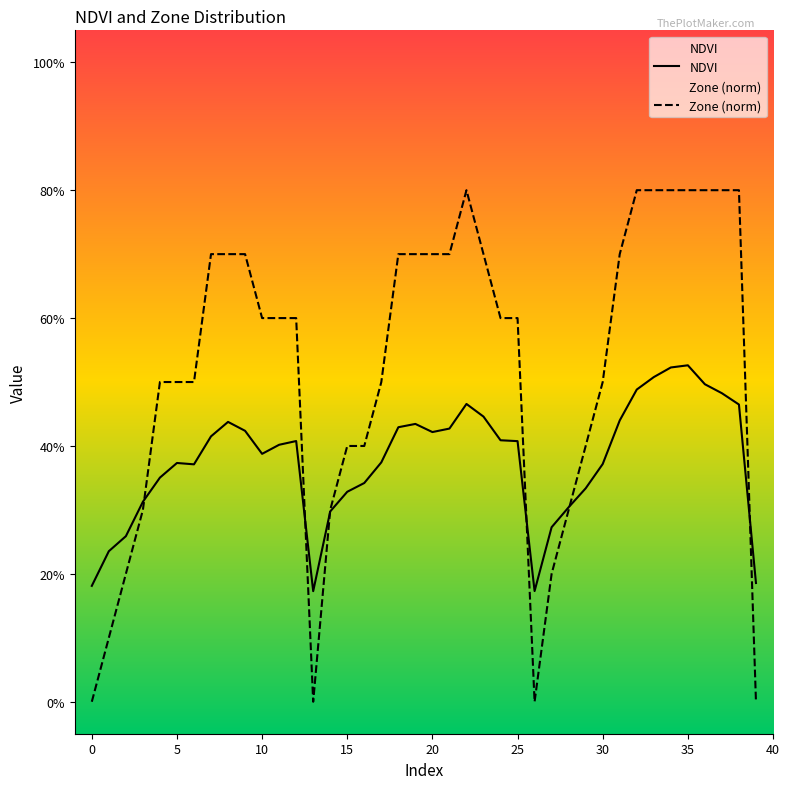

Reading right to left, extract all data points from this chart.

NDVI: 39=0.2	38=0.5	37=0.5	36=0.5	35=0.5	34=0.5	33=0.5	32=0.5	31=0.4	30=0.4	29=0.3	28=0.3	27=0.3	26=0.2	25=0.4	24=0.4	23=0.4	22=0.5	21=0.4	20=0.4	19=0.4	18=0.4	17=0.4	16=0.3	15=0.3	14=0.3	13=0.2	12=0.4	11=0.4	10=0.4	9=0.4	8=0.4	7=0.4	6=0.4	5=0.4	4=0.4	3=0.3	2=0.3	1=0.2	0=0.2
Zone: 39=0.0	38=0.8	37=0.8	36=0.8	35=0.8	34=0.8	33=0.8	32=0.8	31=0.7	30=0.5	29=0.4	28=0.3	27=0.2	26=0.0	25=0.6	24=0.6	23=0.7	22=0.8	21=0.7	20=0.7	19=0.7	18=0.7	17=0.5	16=0.4	15=0.4	14=0.3	13=0.0	12=0.6	11=0.6	10=0.6	9=0.7	8=0.7	7=0.7	6=0.5	5=0.5	4=0.5	3=0.3	2=0.2	1=0.1	0=0.0